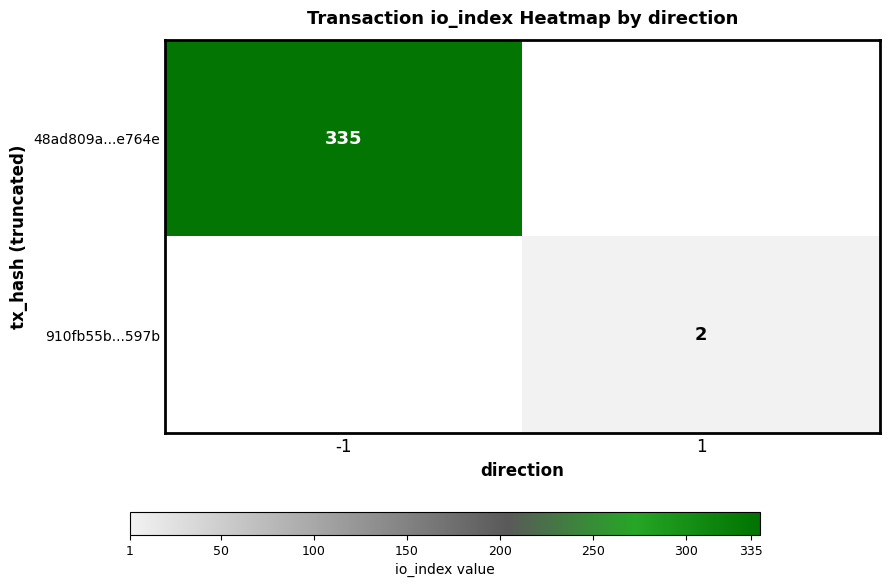

True or false: 910fb55b...597b has a value of 2 at 1.

True